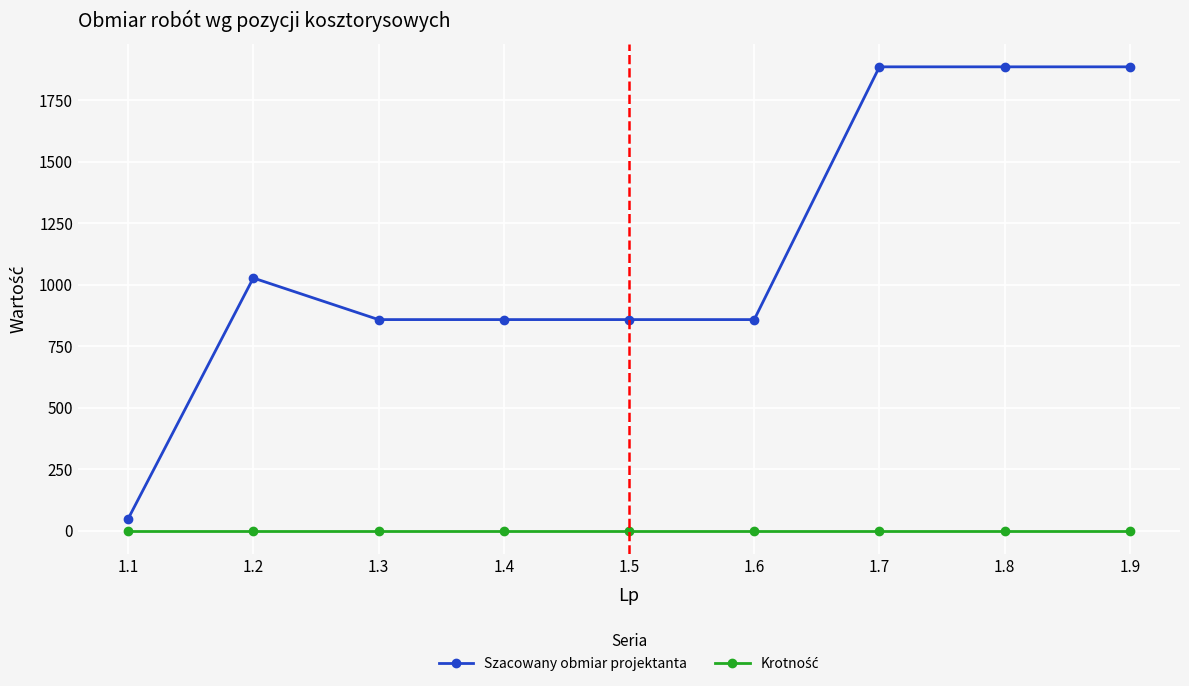

How many values in the Szacowany obmiar projektanta series are below 858?

1